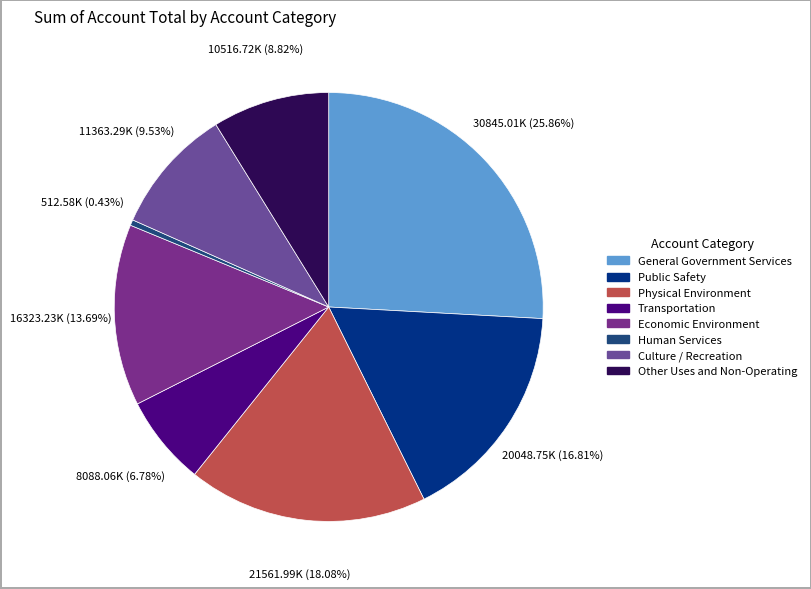

How many slices are in this pie chart?

8